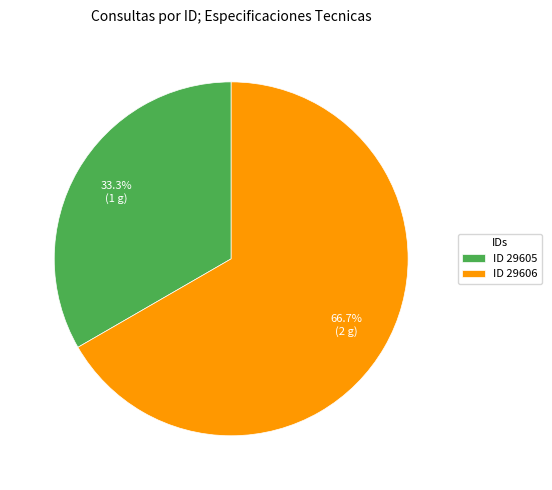

Approximately how many times larger is the value at ID 29605 compared to ID 29606?

0.5